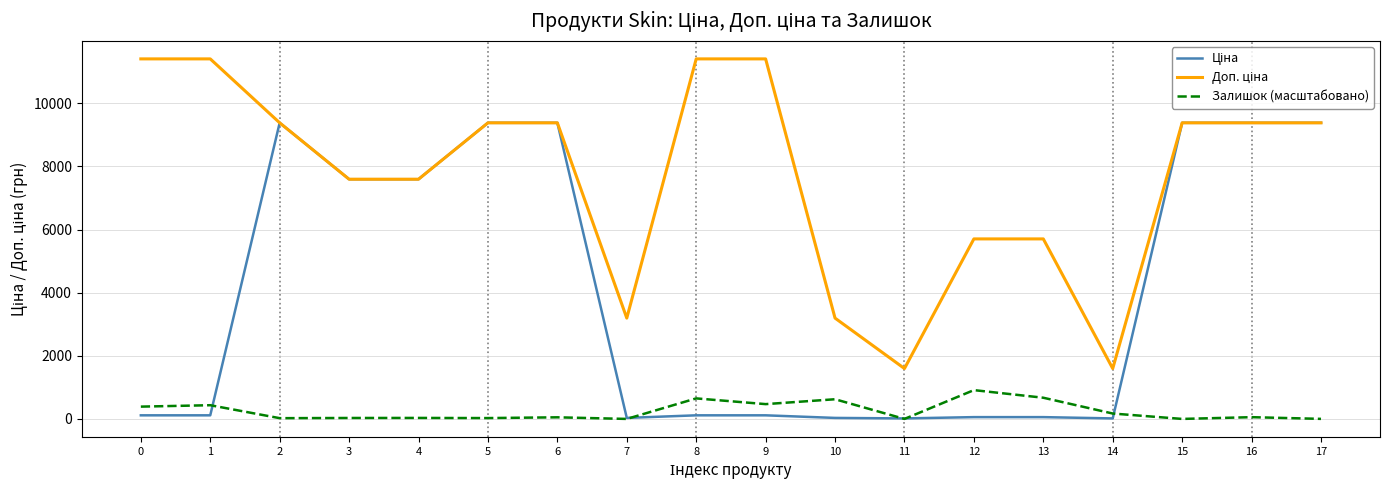

The value of Ціна at 14 is 9.5. True or false?

False